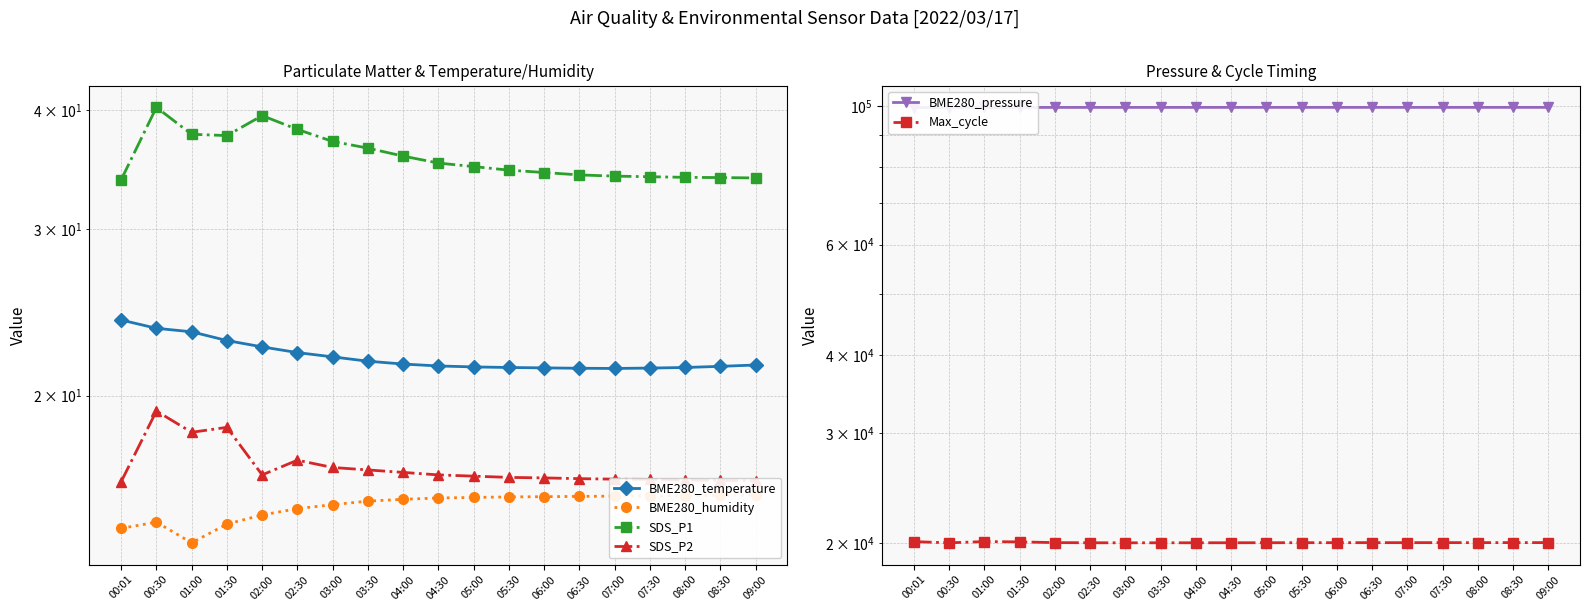

Which category has the highest value across all series?

09:00